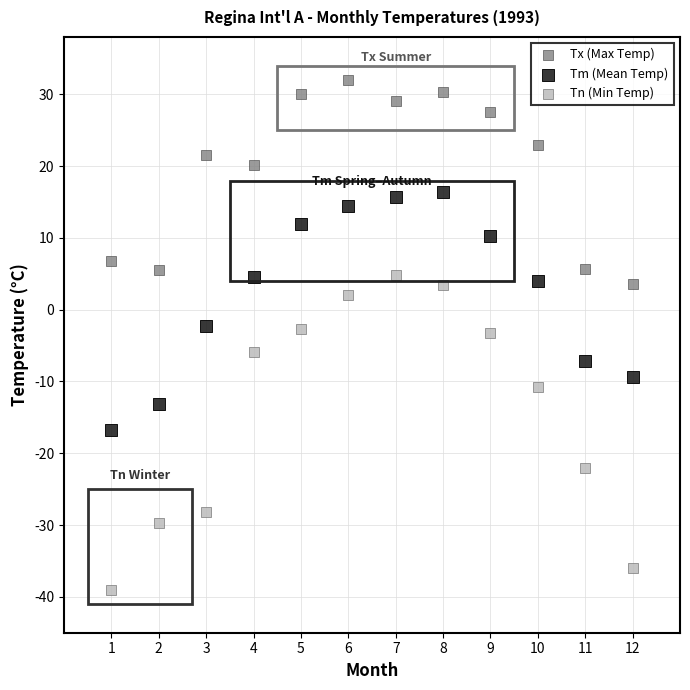

Which series has the largest Y range (max minus min)?

Tn (Min Temp)